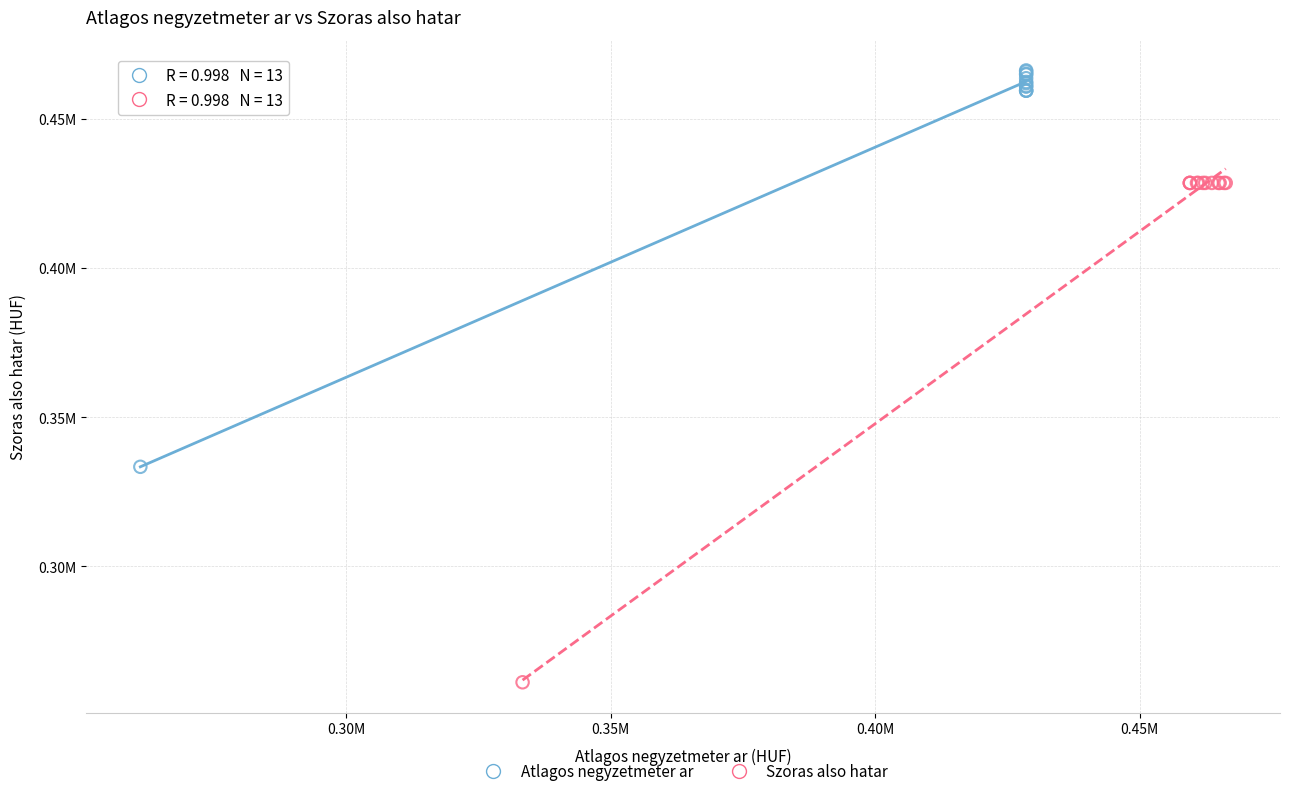

Which series contains the highest Y value?

Atlagos negyzetmeter ar